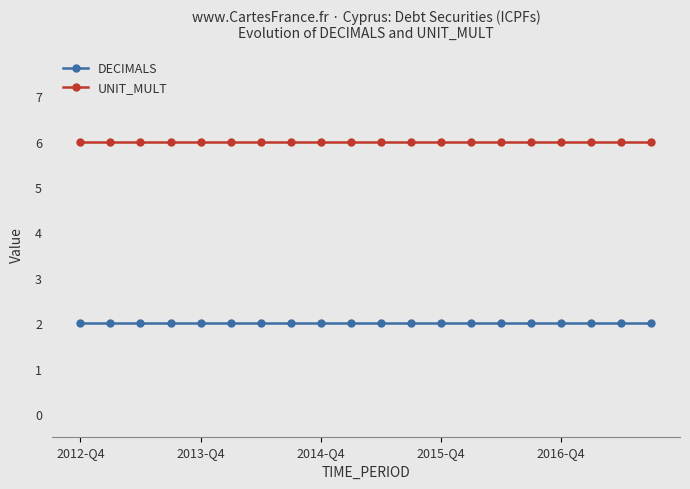

At how many categories does at least one series exceed 3?

20